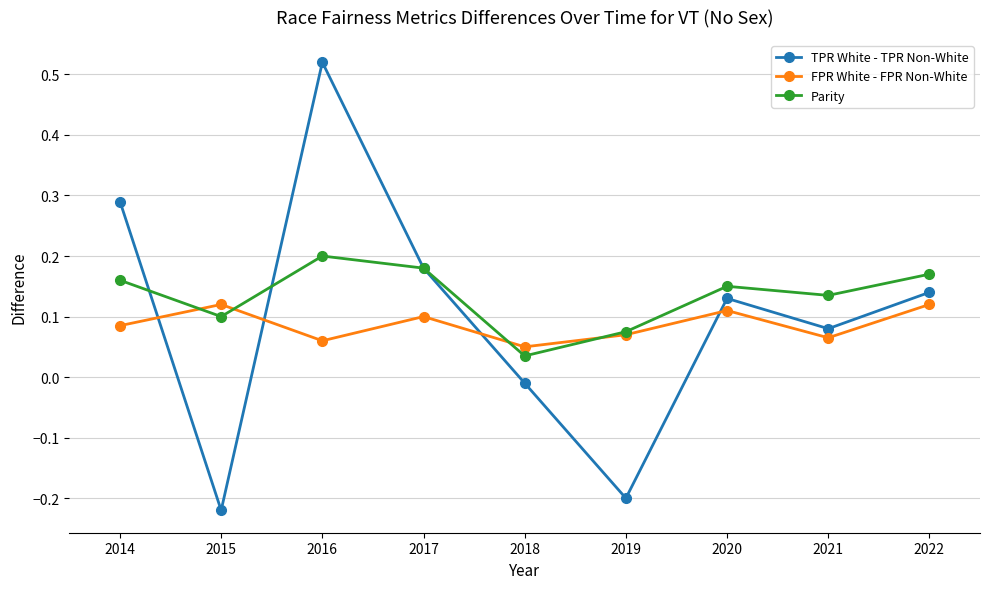

Where is FPR White - FPR Non-White nearest to the value 0?

2018